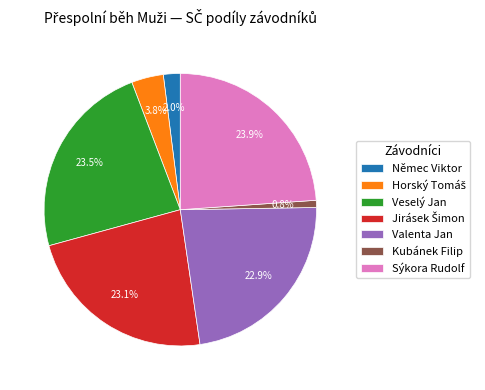

How many slices are in this pie chart?

7